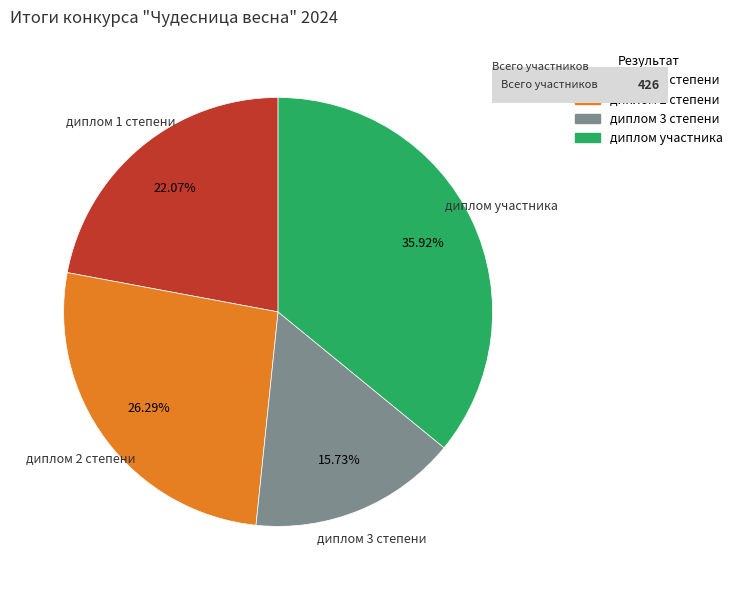

Is it true that диплом 3 степени is 16% of the pie?

True